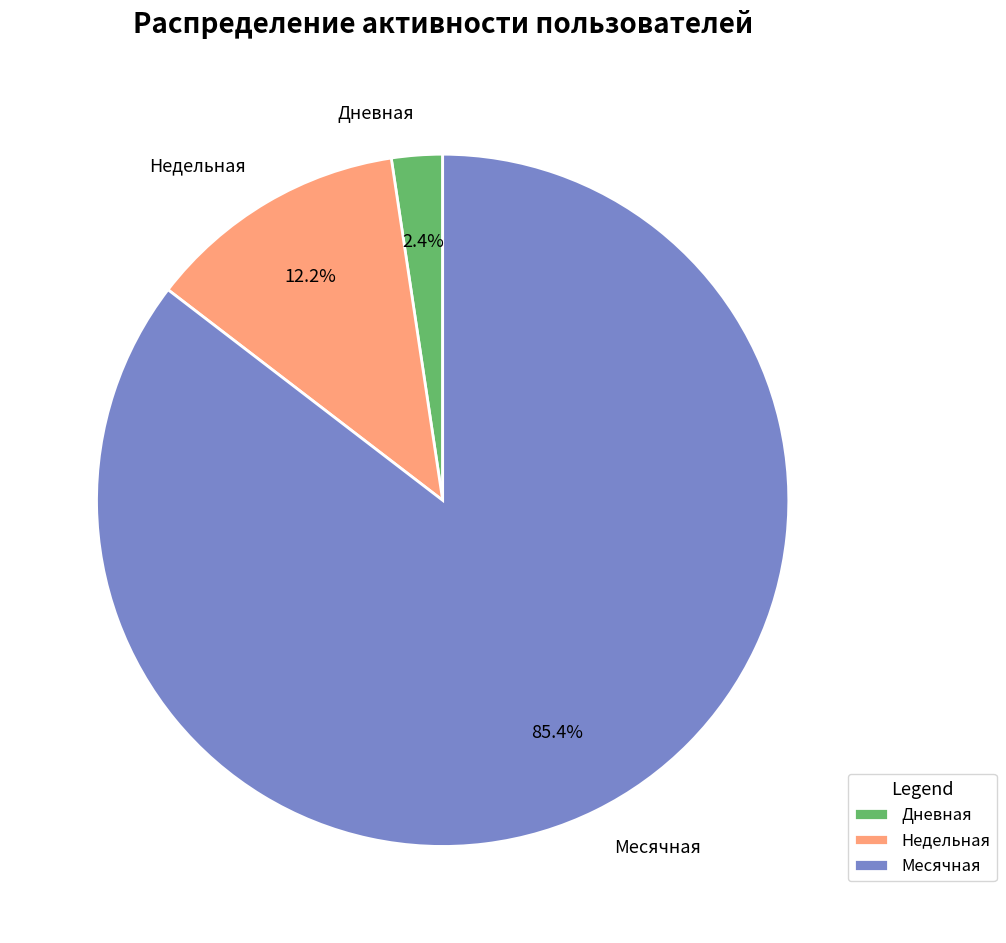

Combined, what portion of the pie is Дневная and Недельная?

14.6%